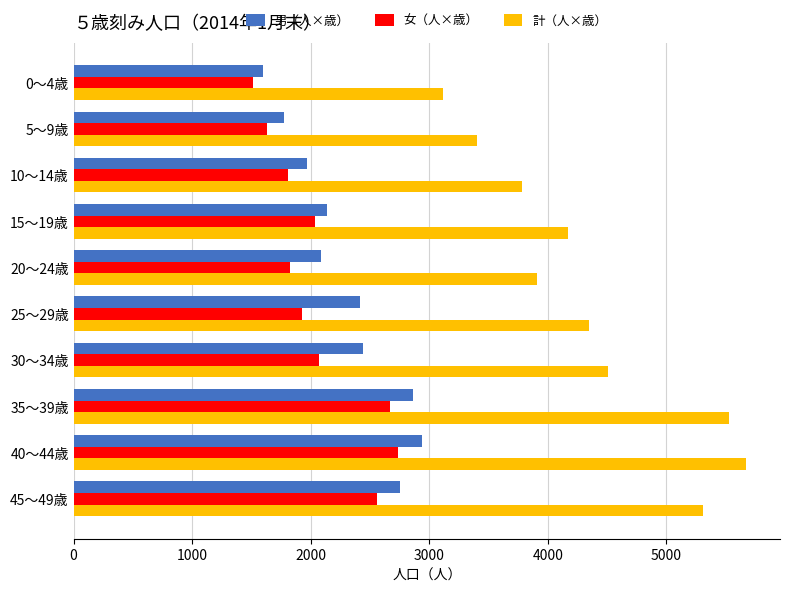

Rank the series by their maximum value, from highest to lowest.

計（人×歳）, 男（人×歳）, 女（人×歳）